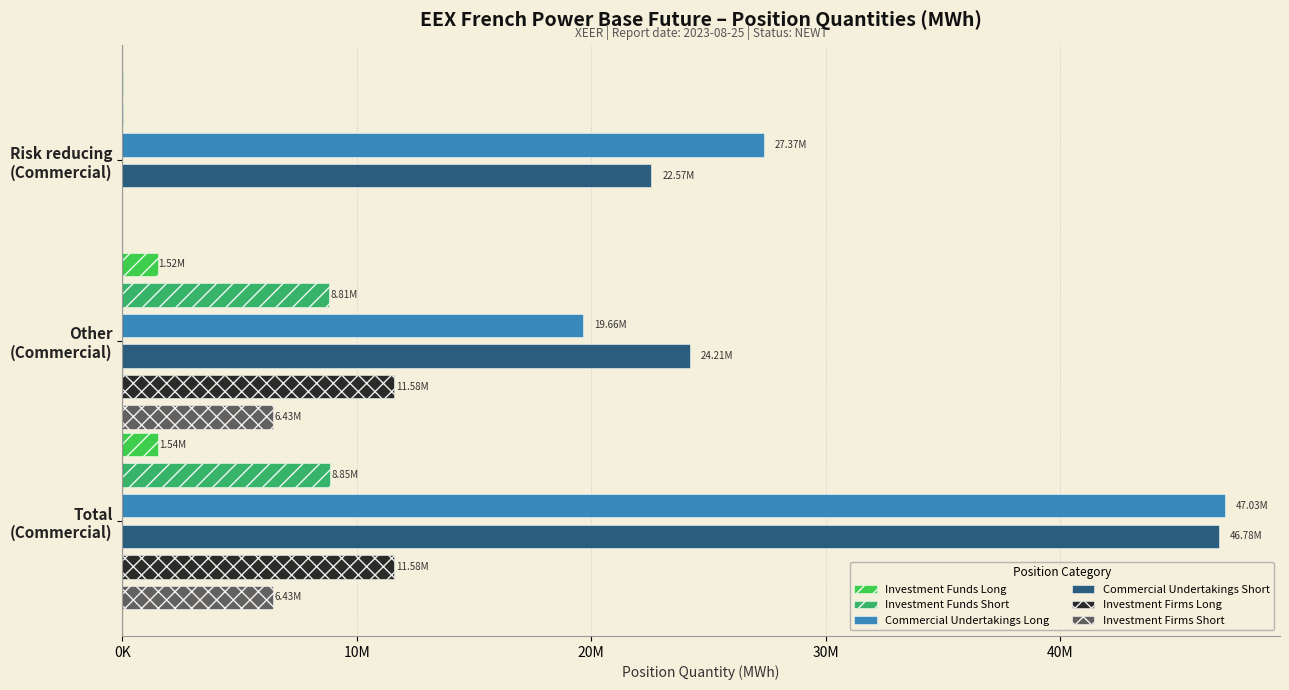

What is the sum of the Investment Funds Long values at Other (Commercial) and Total (Commercial)?

3063974